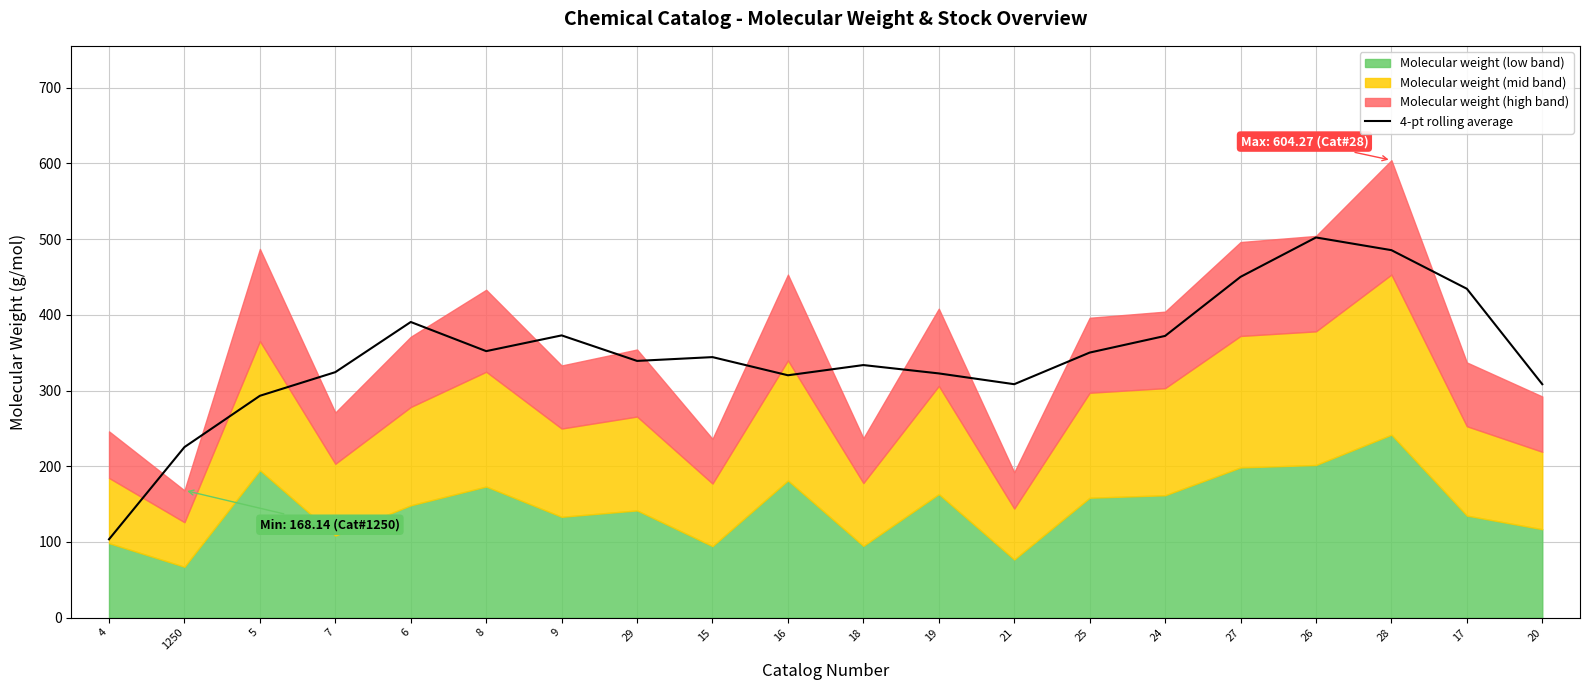

What is the label of the 17th point from the left?

26